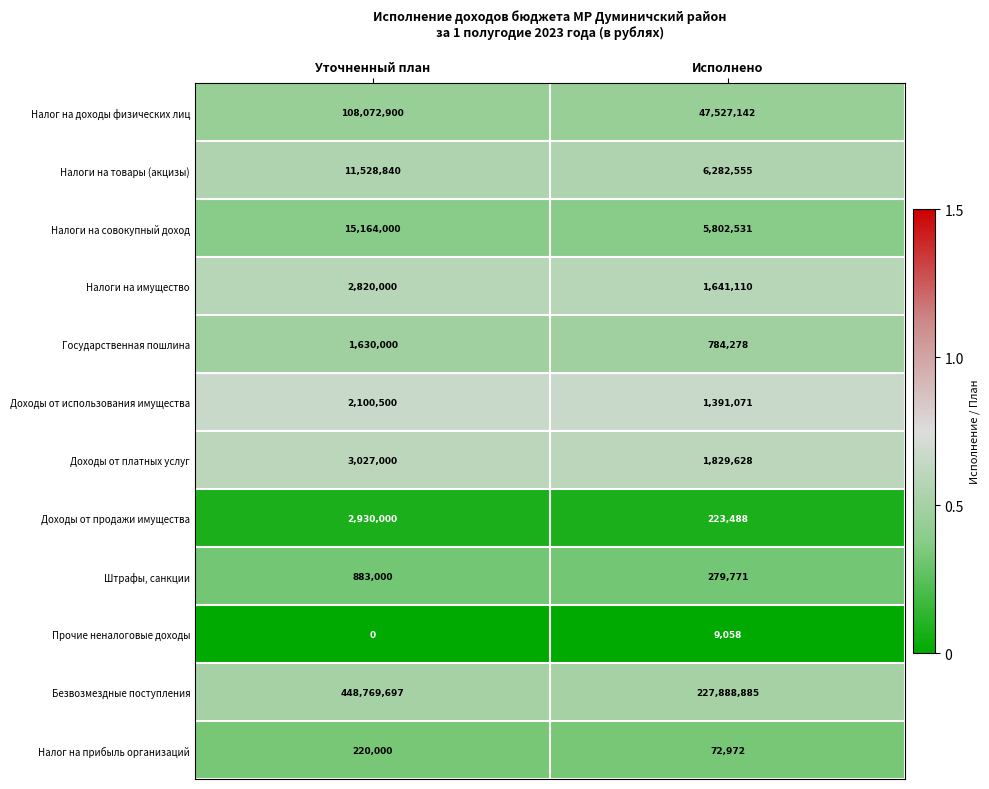

Which label corresponds to the smallest value in the chart?

Уточненный план